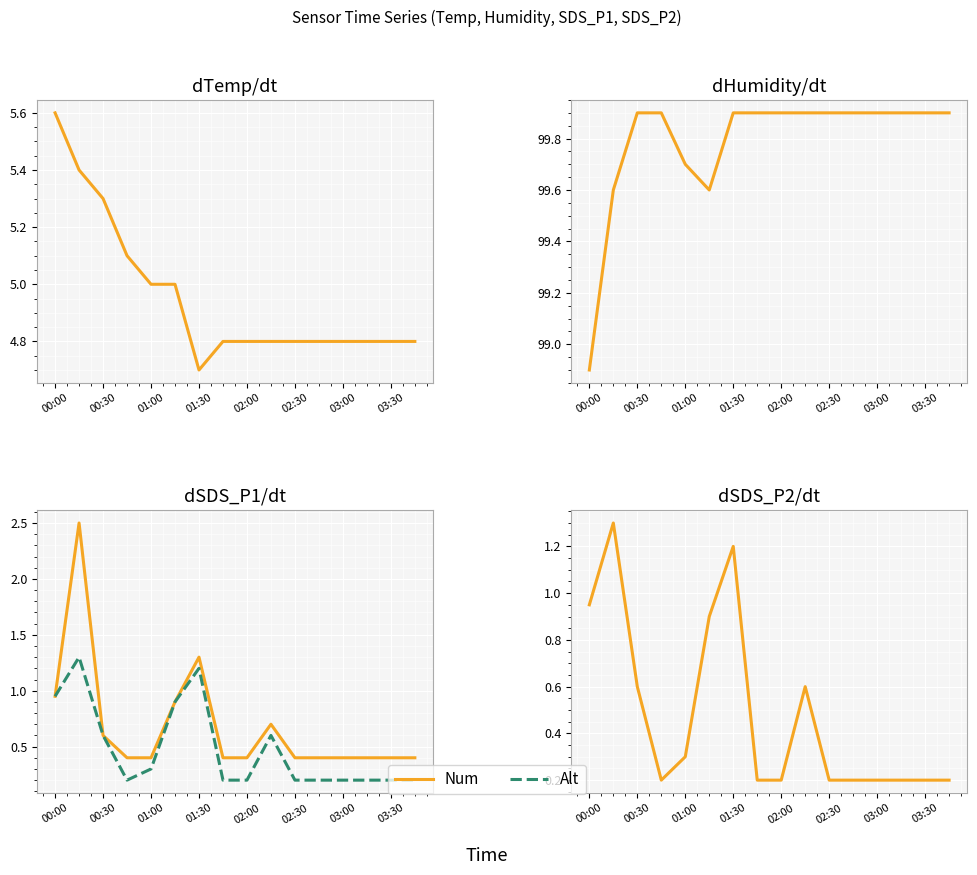

What is the average value of the SDS_P2 series?

0.5